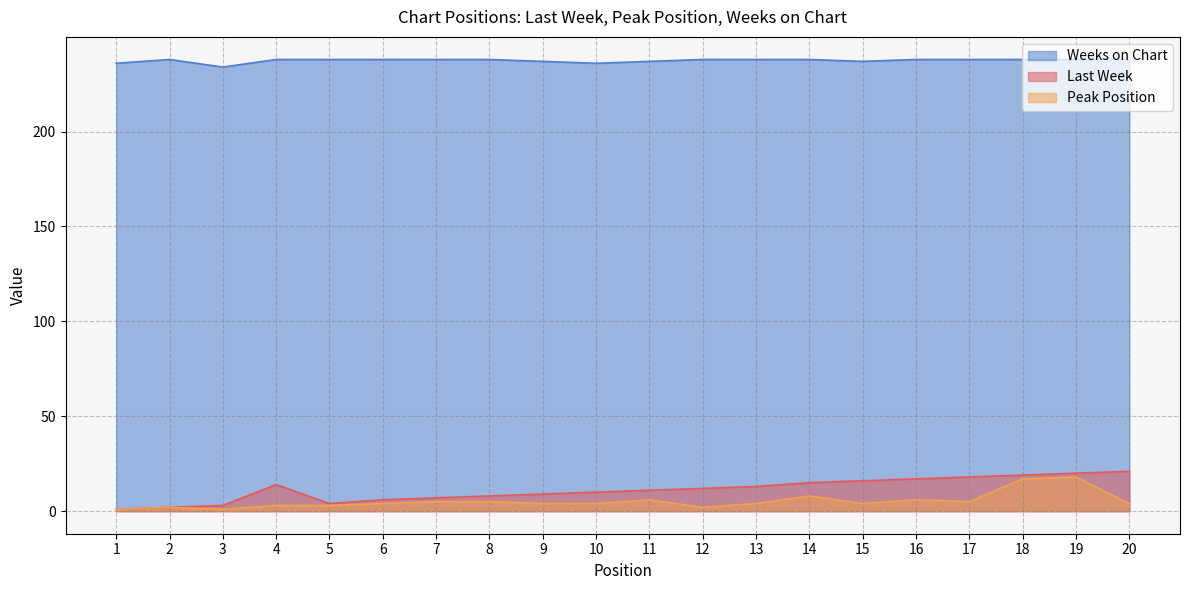

The value of Last Week at 5 is 2. True or false?

False